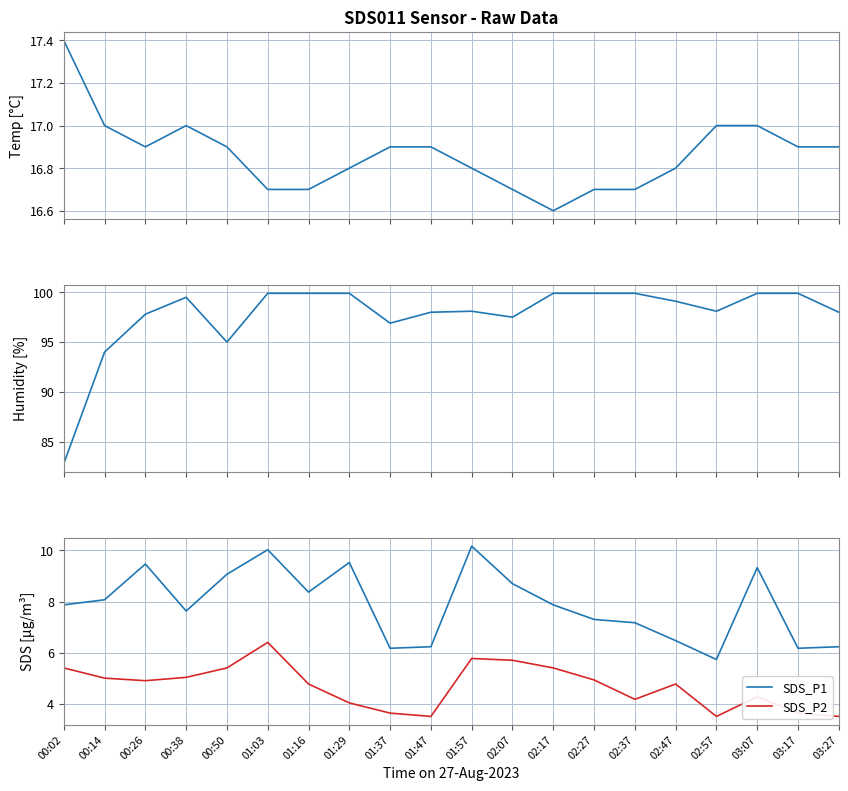

At which label does SDS_P2 first exceed 4?

00:02